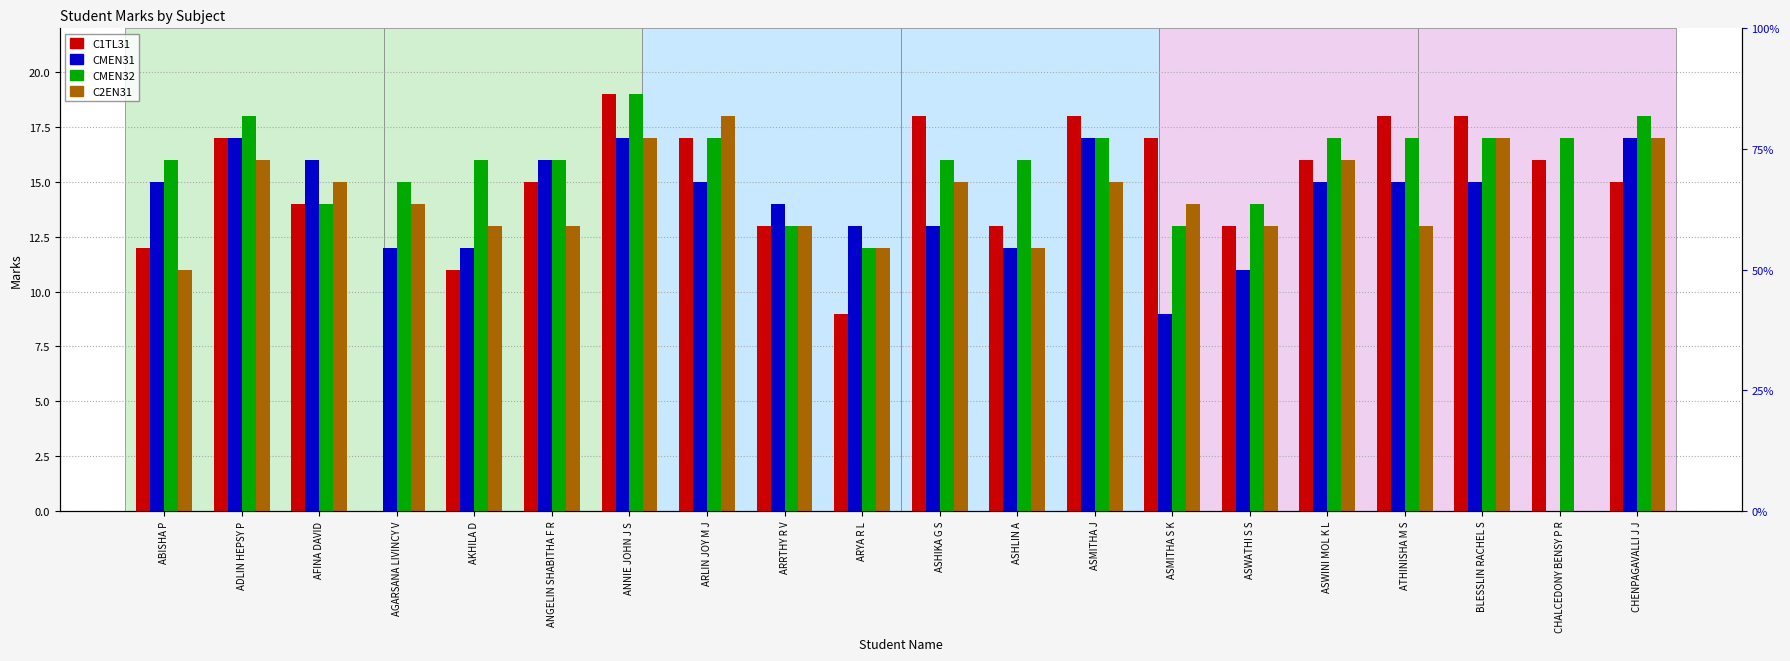

Rank the categories by C1TL31 value from lowest to highest.

AGARSANA LIVINCY V, ARYA R L, AKHILA D, ABISHA P, ARRTHY R V, ASHLIN A, ASWATHI S S, AFINA DAVID, ANGELIN SHABITHA F R, CHENPAGAVALLI J J, ASWINI MOL K L, CHALCEDONY BENSY P R, ADLIN HEPSY P, ARLIN JOY M J, ASMITHA S K, ASHIKA G S, ASMITHA J, ATHINISHA M S, BLESSLIN RACHEL S, ANNIE JOHN J S